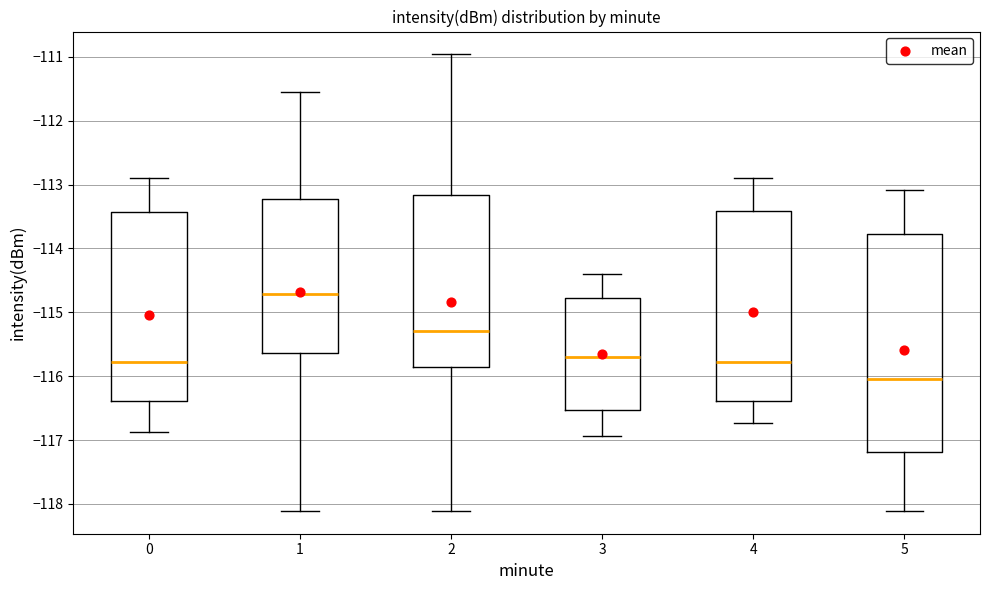

Reading left to right, read every box against the y-axis: the position of its median line, the range the box covers, and the ends of its whiskers. The values are not printed on the chart, so give them approximately, as read against the axis.

0: median -115.8, box -116.4 to -113.4, whiskers -116.9 to -112.9
1: median -114.7, box -115.6 to -113.2, whiskers -118.1 to -111.5
2: median -115.3, box -115.9 to -113.2, whiskers -118.1 to -111.0
3: median -115.7, box -116.5 to -114.8, whiskers -116.9 to -114.4
4: median -115.8, box -116.4 to -113.4, whiskers -116.7 to -112.9
5: median -116.0, box -117.2 to -113.8, whiskers -118.1 to -113.1